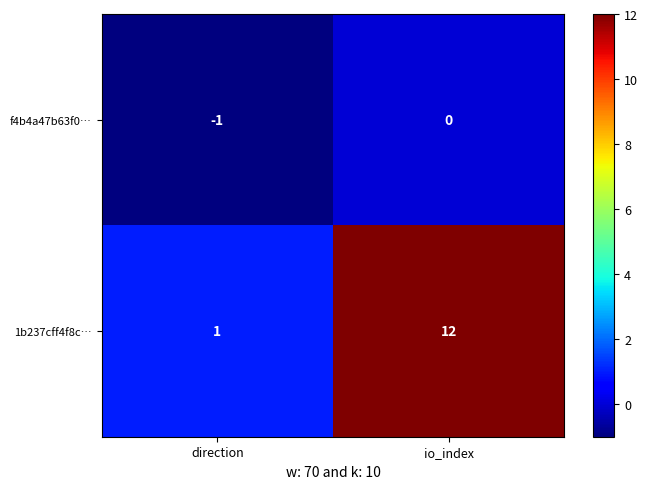

How many series are shown in this chart?

2